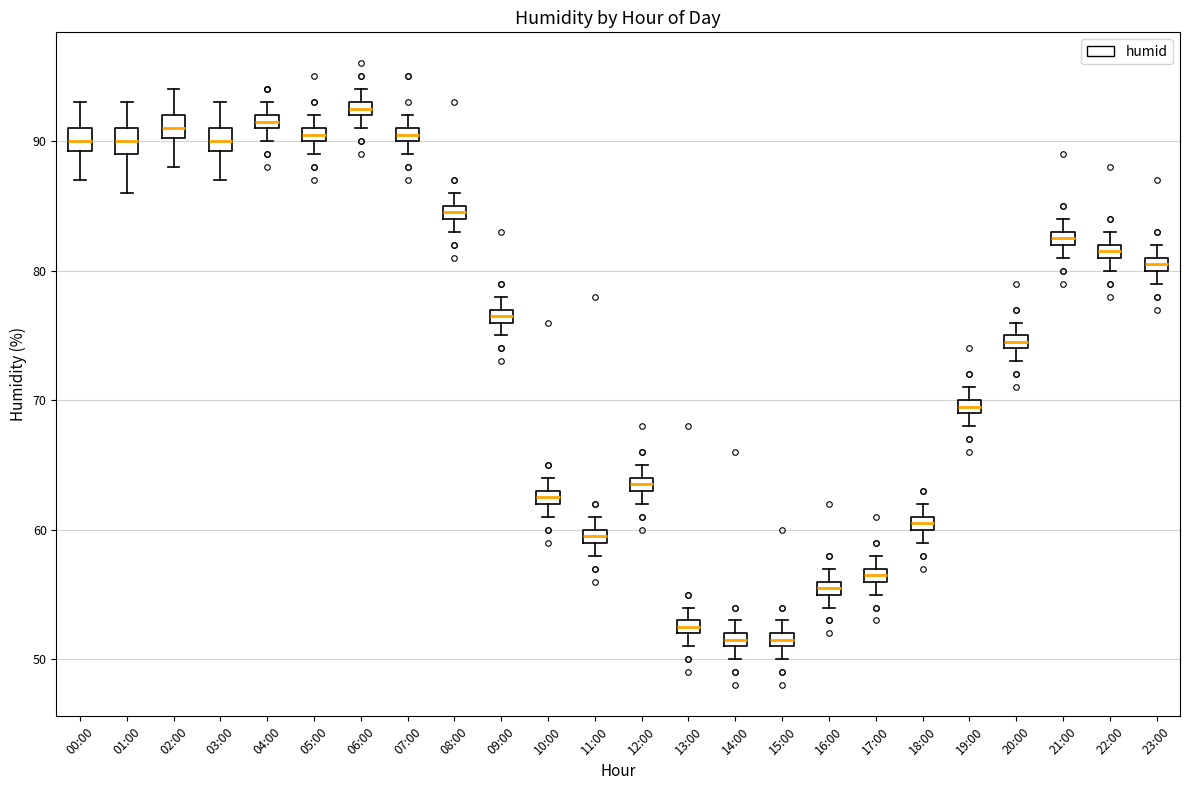

Which box's median line is the highest?

06:00